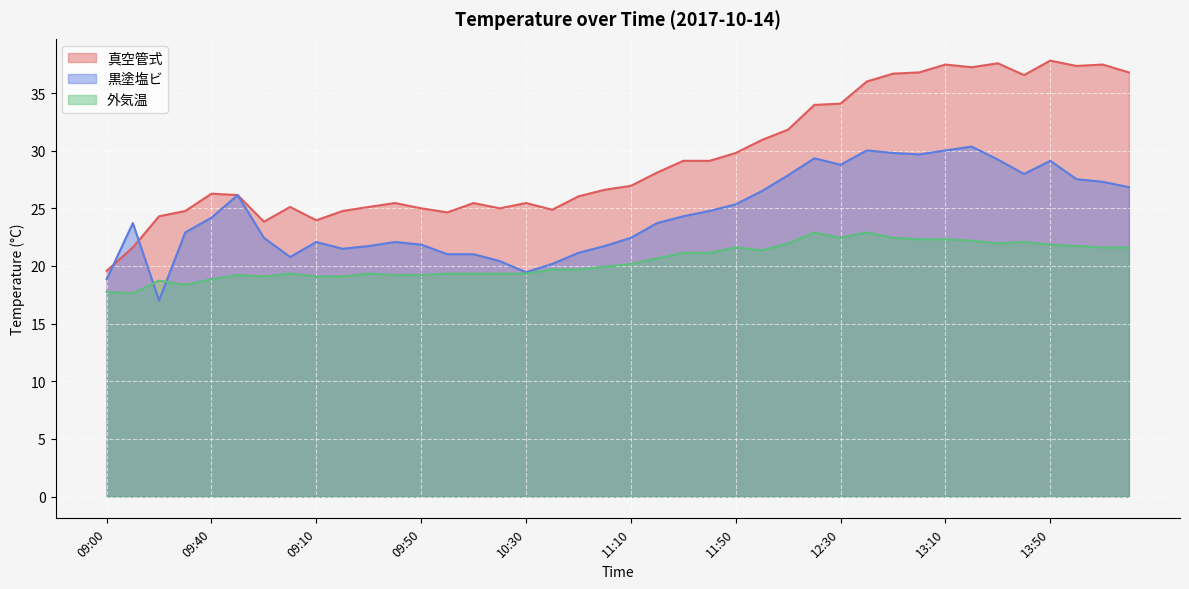

Does the chart display data point markers on the line(s)?

No